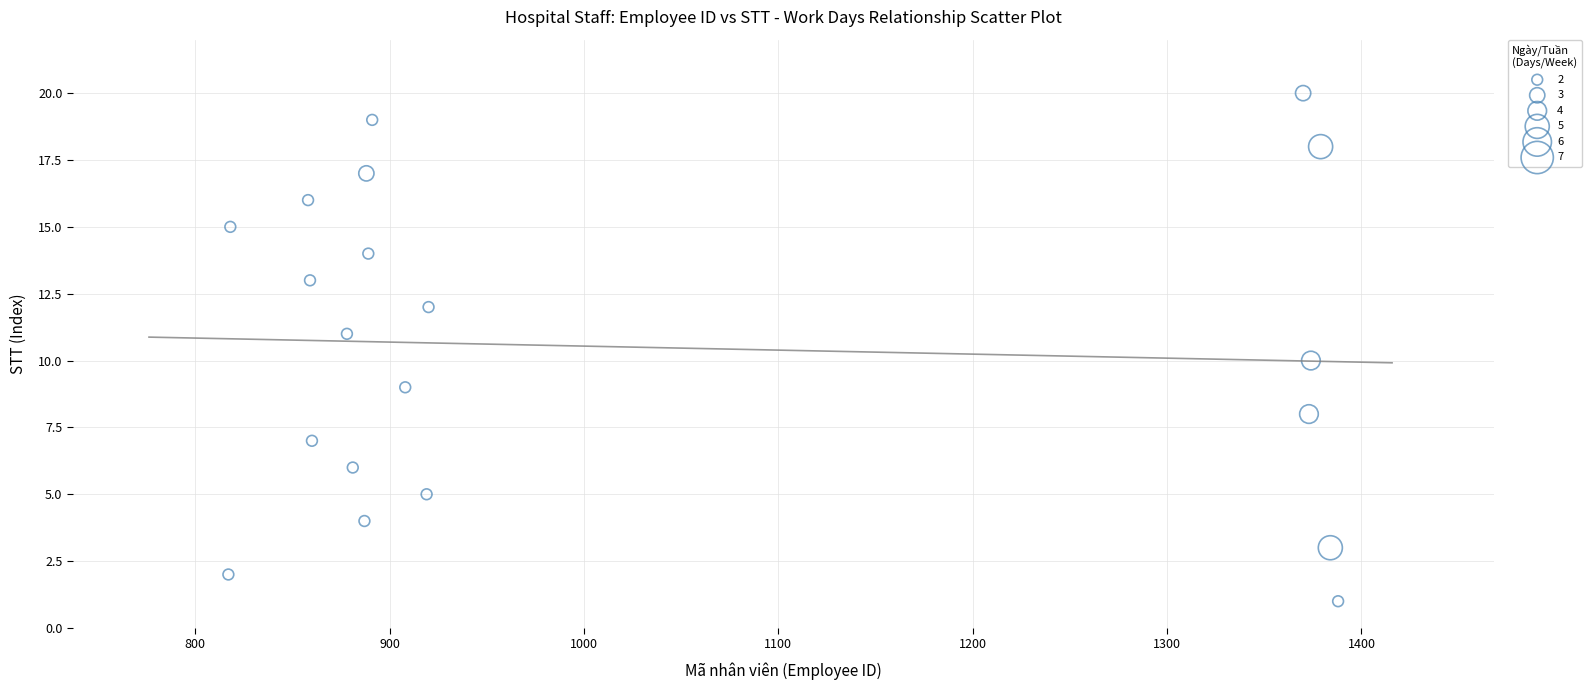

What is the range of X values (max minus min)?

571